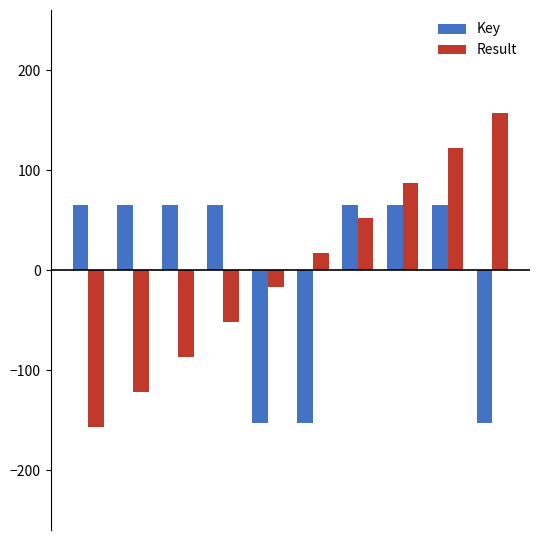

What is the smallest value displayed?

-156.7